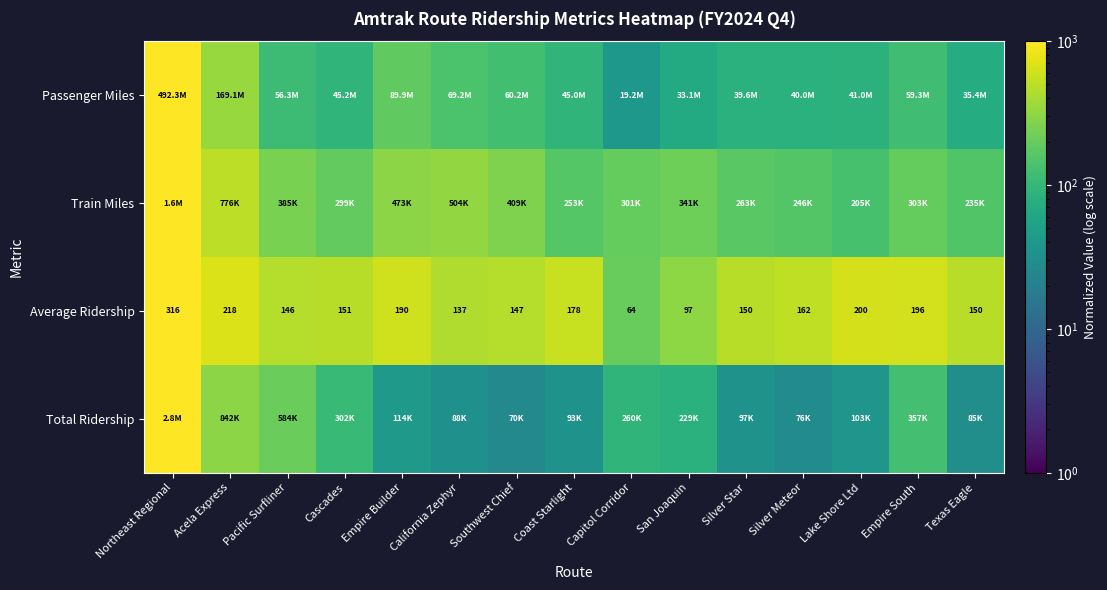

At which label is Average Ridership closest to 190?

Empire Builder